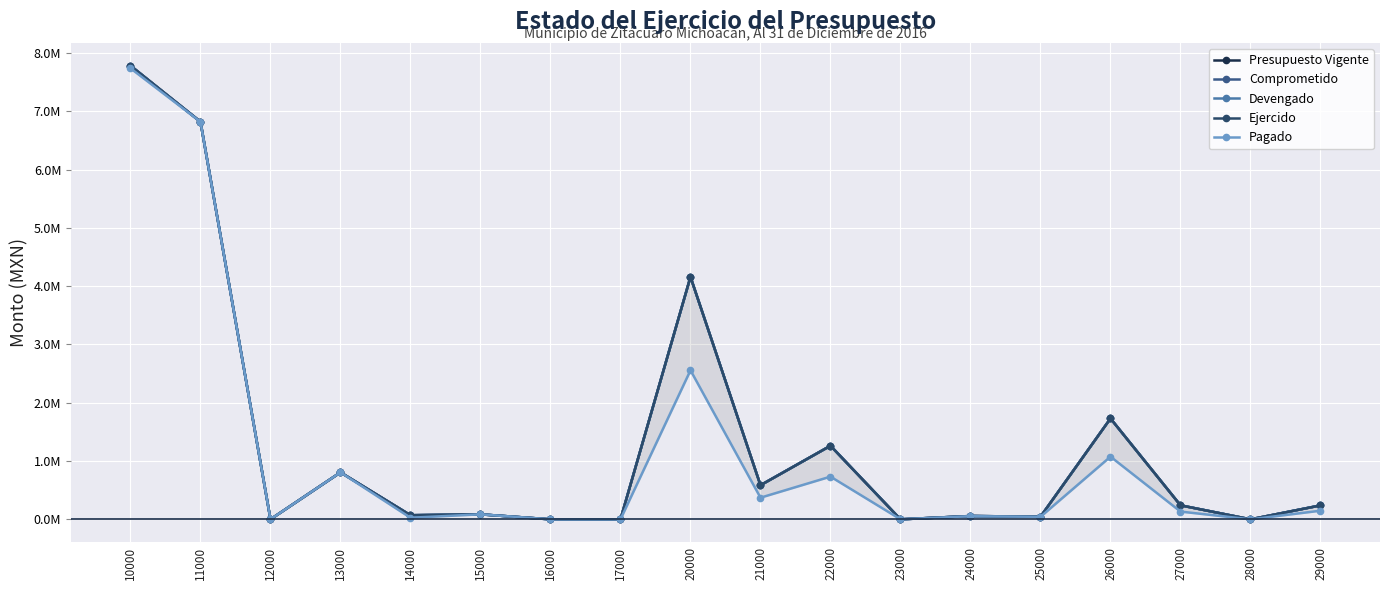

Rank the series by their maximum value, from highest to lowest.

Presupuesto Vigente, Comprometido, Devengado, Ejercido, Pagado